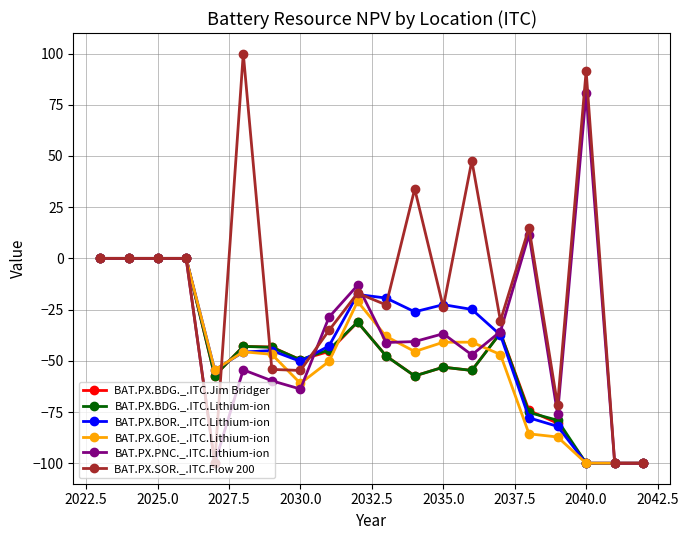

True or false: BAT.PX.PNC._.ITC.Lithium-ion has more than 1 interior local peaks.

True